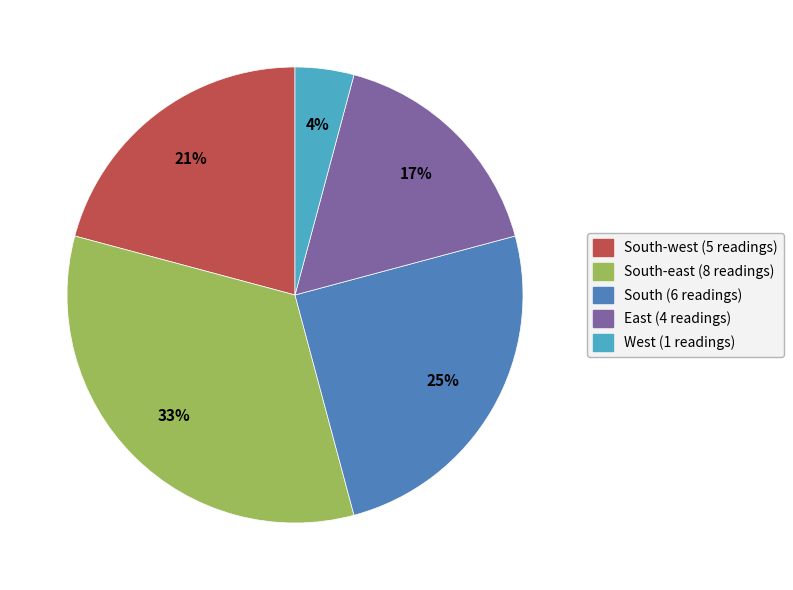

To the nearest percent, what is the average slice percentage?

20%